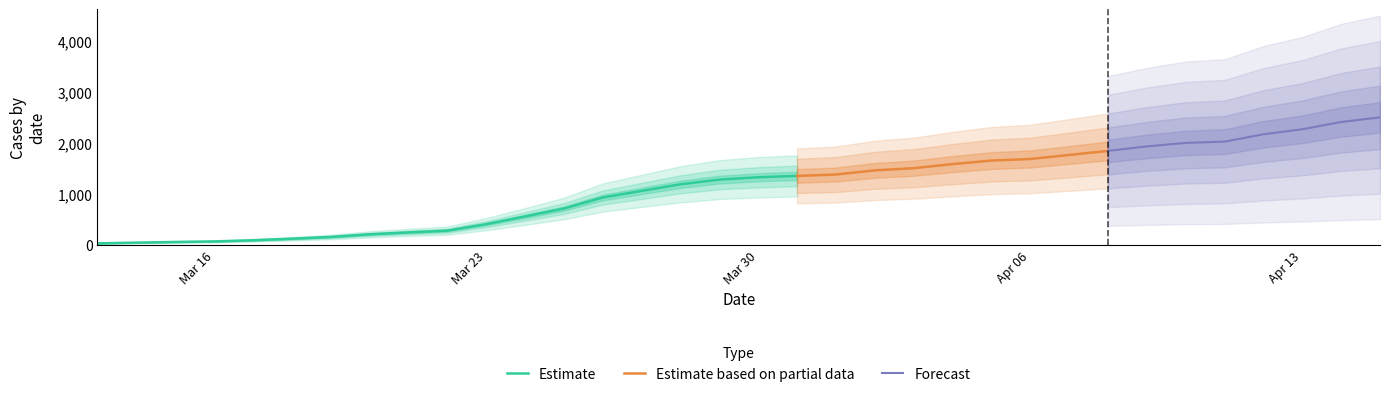

Is it true that GP equals 16 at 2020-03-13?

False